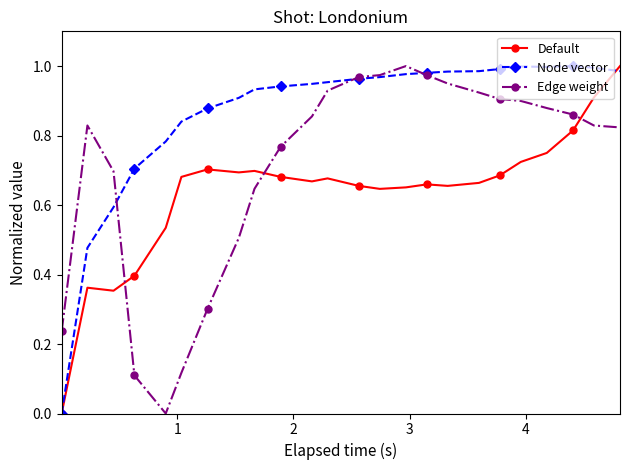

Which series has the largest total across all categories?

Node vector